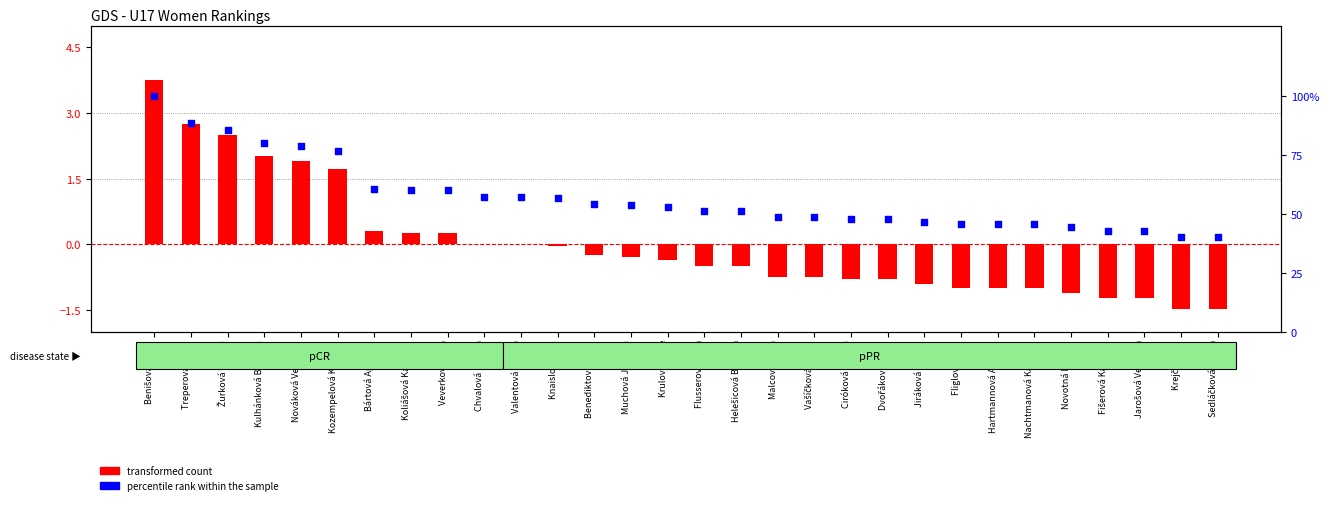

Which series contains the highest Y value?

percentile rank within the sample